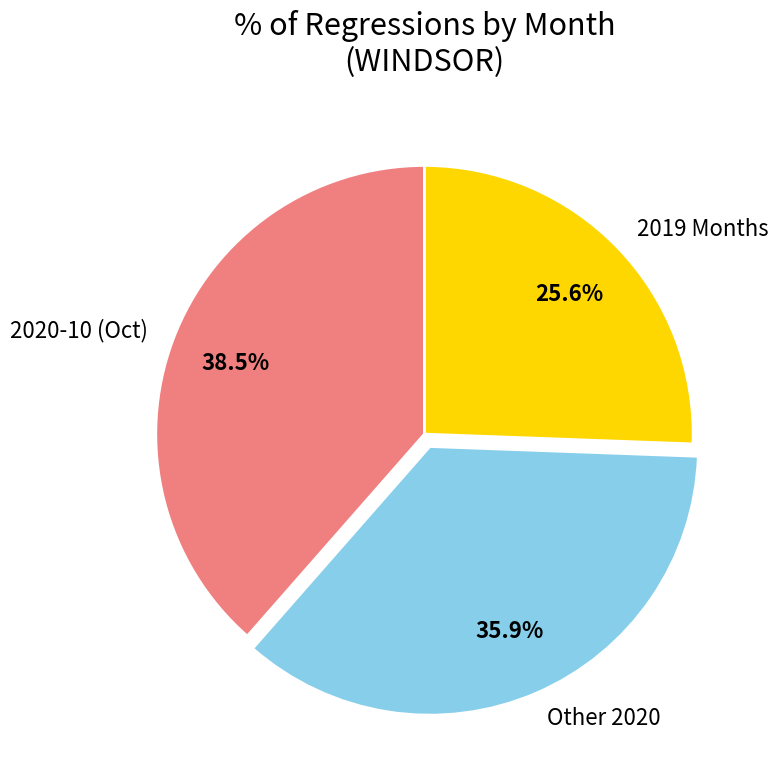

Is there any slice that represents more than half of the pie?

No